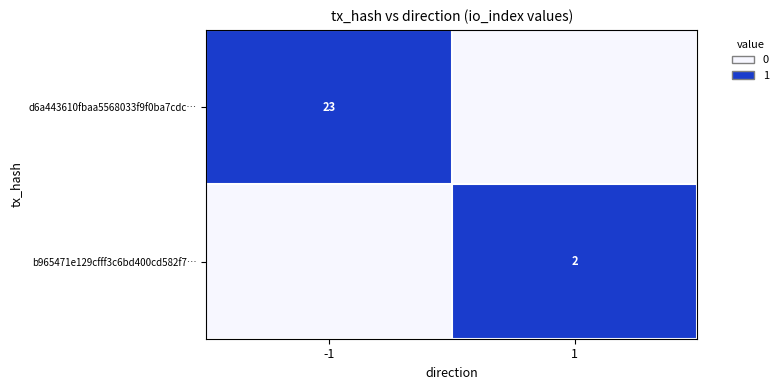

What is the spread (max minus min) of values at -1?

1